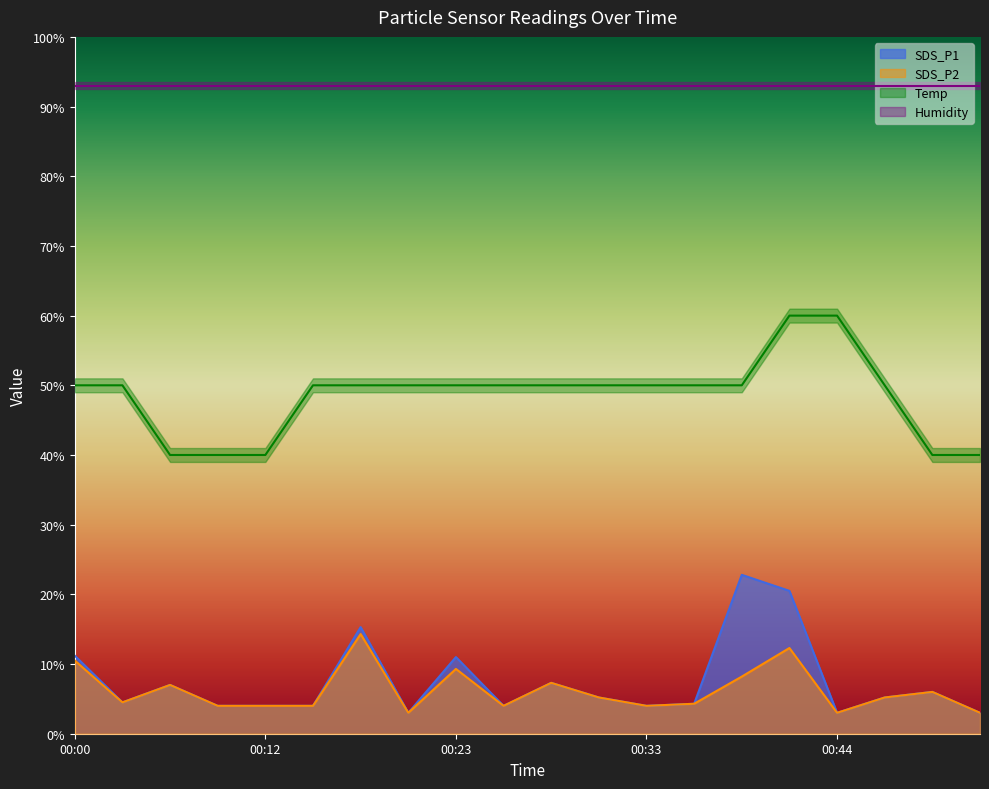

Is the value of SDS_P1 at 00:23 greater than the value of SDS_P2 at 00:44?

Yes